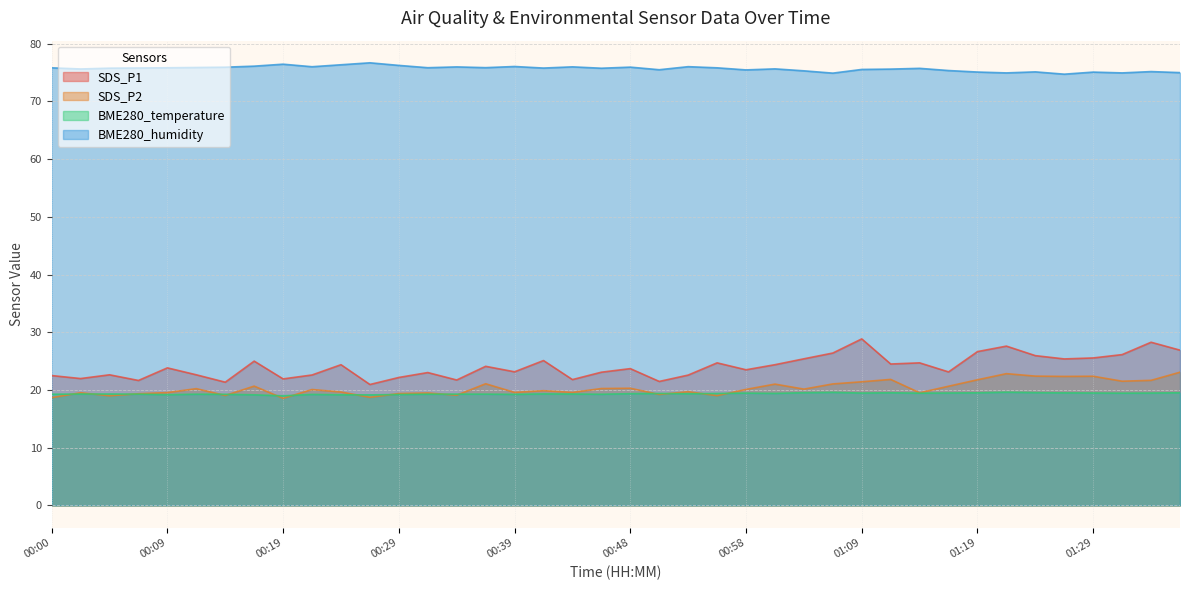

True or false: BME280_temperature and BME280_humidity cross at least once.

False